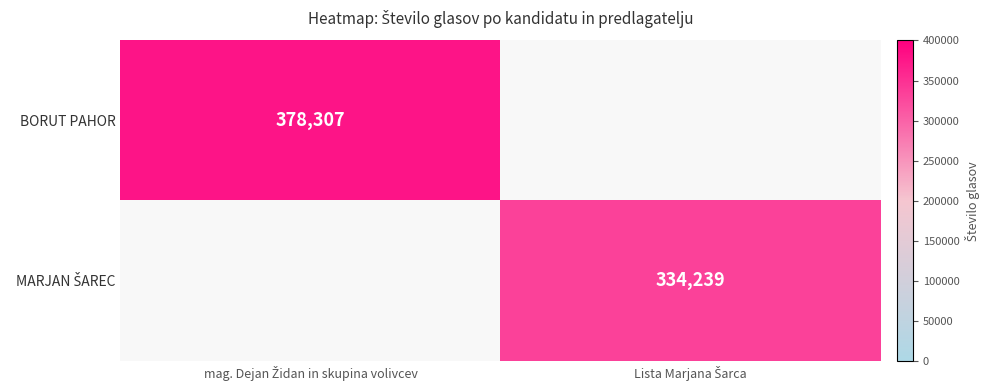

How many series are shown in this chart?

2